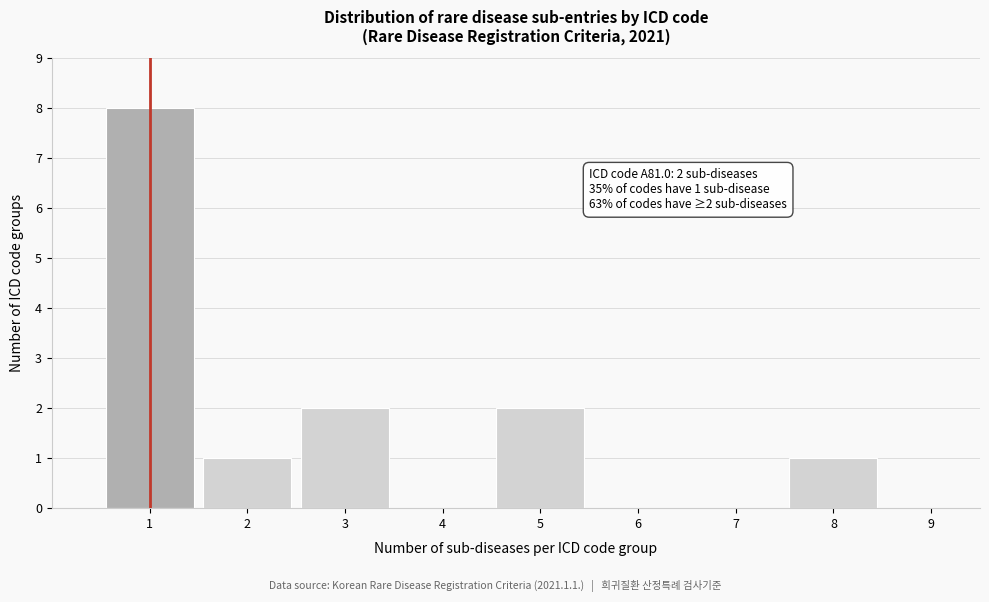

Which range on the x-axis has the tallest bar?

0.5 to 1.5